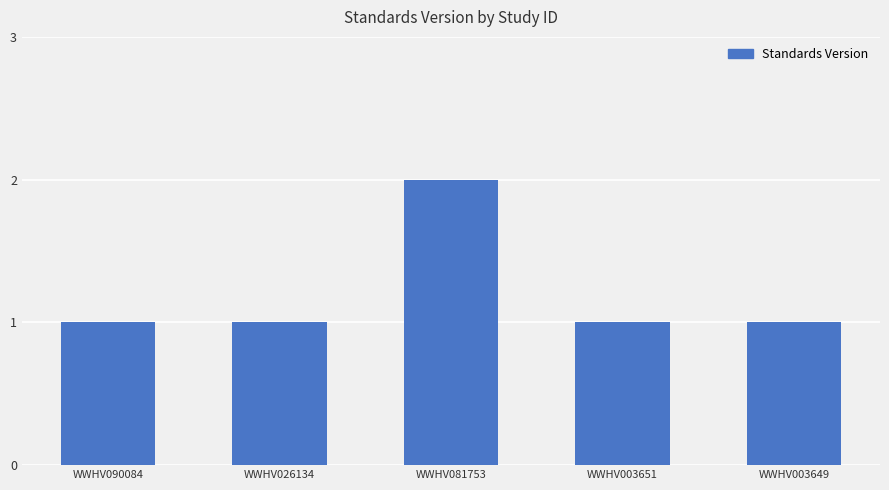

What is the label of the 1st bar from the right?

WWHV003649